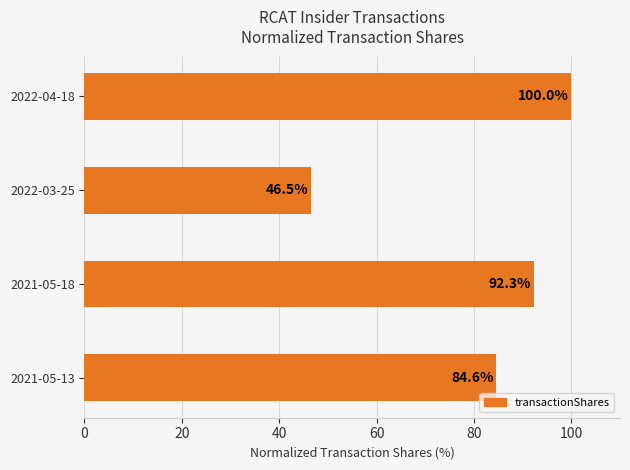

Reading top to bottom, list all the values displayed in this chart.

2022-04-18=100.0	2022-03-25=46.5	2021-05-18=92.3	2021-05-13=84.6